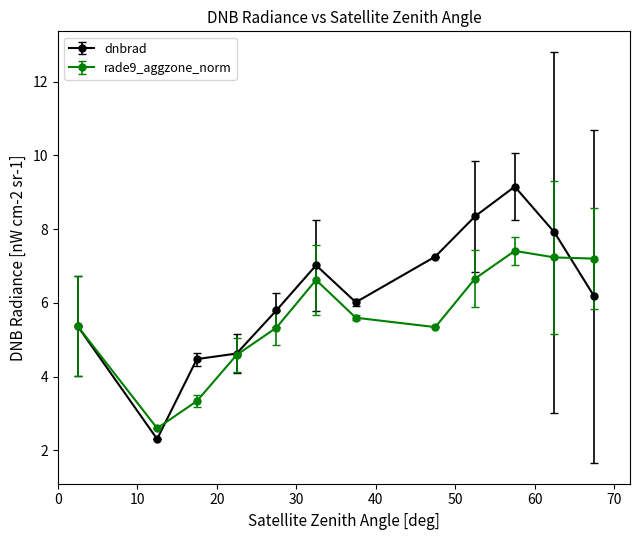

Which series has the largest range (max minus min)?

dnbrad